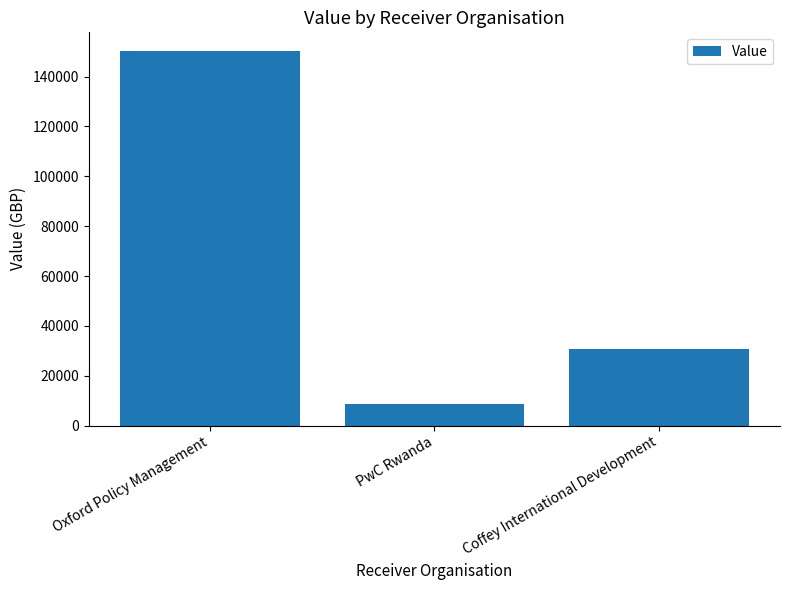

List the labels in order of value, largest first.

Oxford Policy Management, Coffey International Development, PwC Rwanda